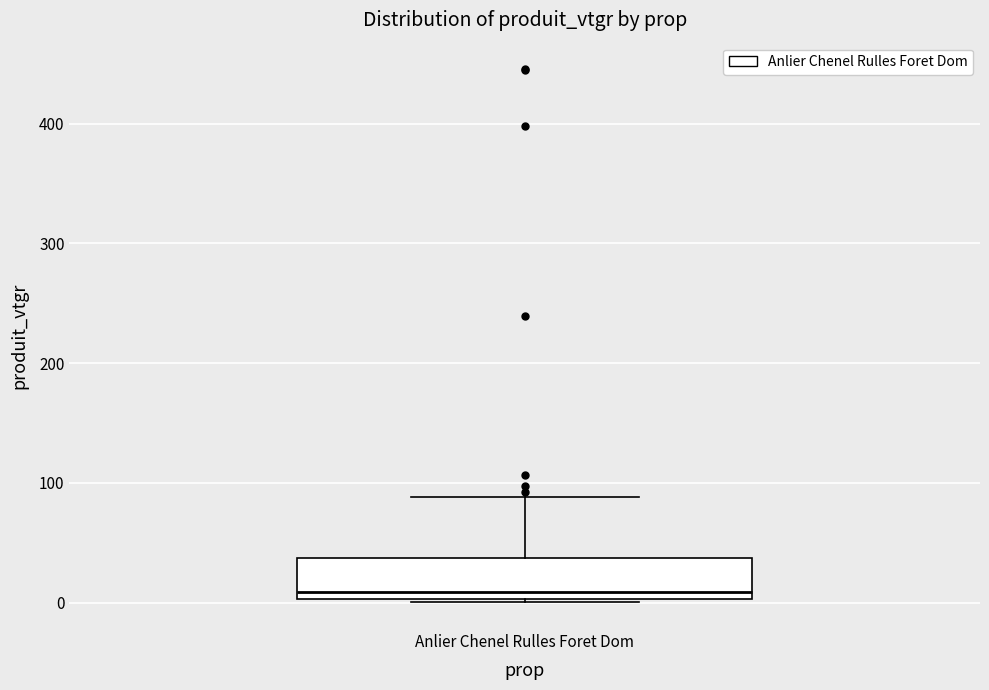

Read this box plot against the y-axis: the position of the median line, the range covered by the box, and the ends of both whiskers. The values are not printed on the chart, so give them approximately, as read against the axis.

median 10, box 0 to 40, whiskers 0 to 90